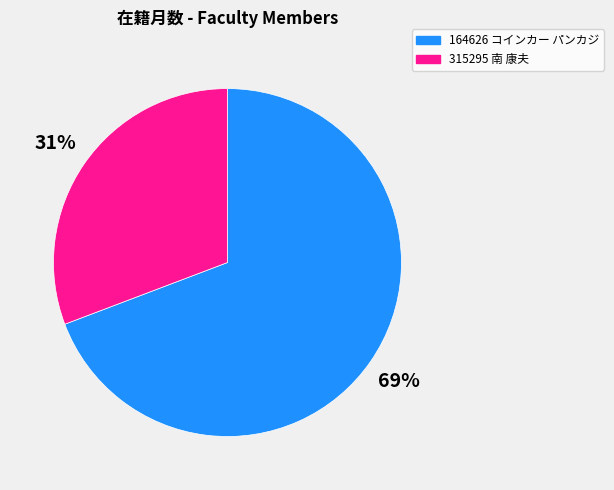

Do 315295 南 康夫 and 164626 コインカー パンカジ together represent more than half of the pie?

Yes